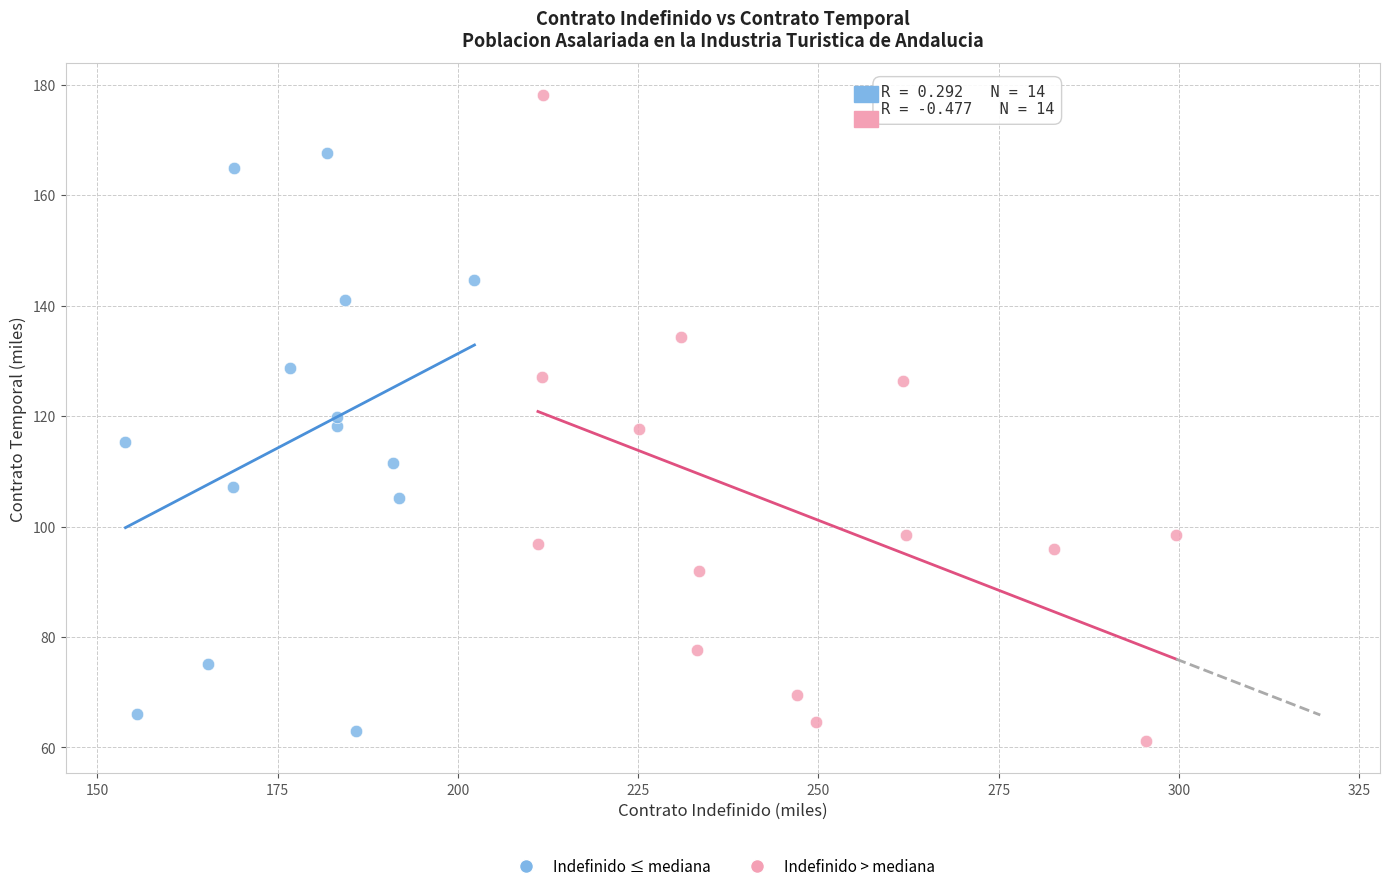

Which series contains the highest Y value?

Indefinido > mediana